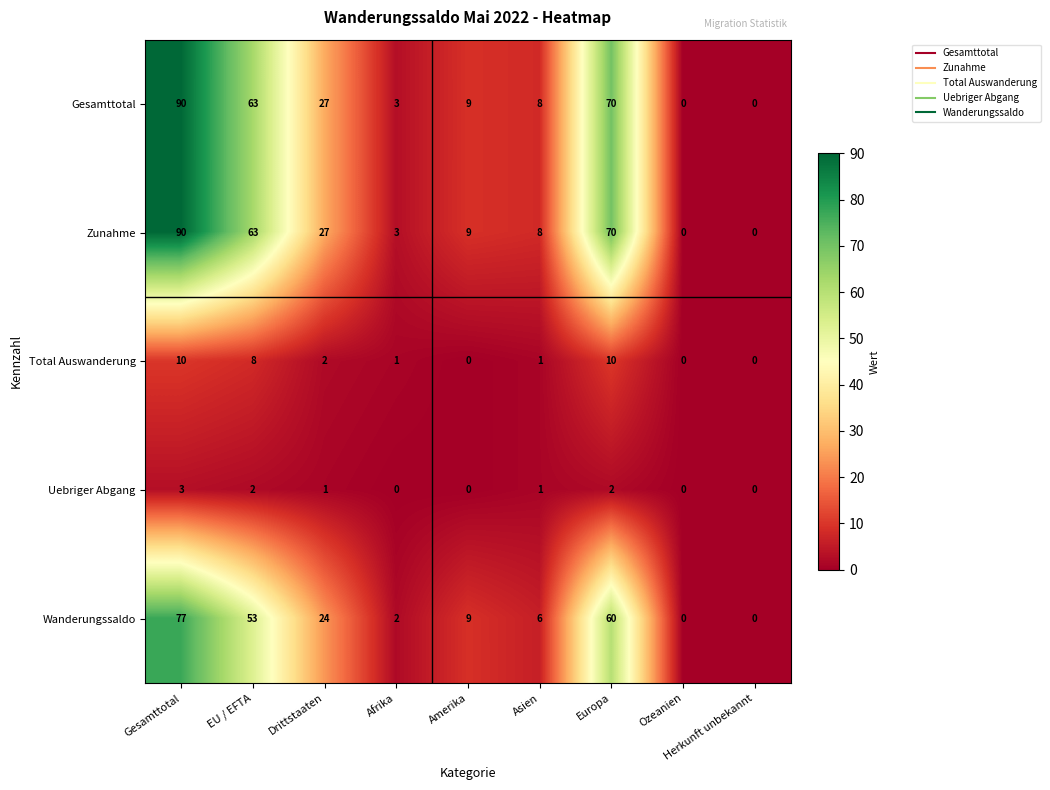

What is the total value across all series at EU / EFTA?

189